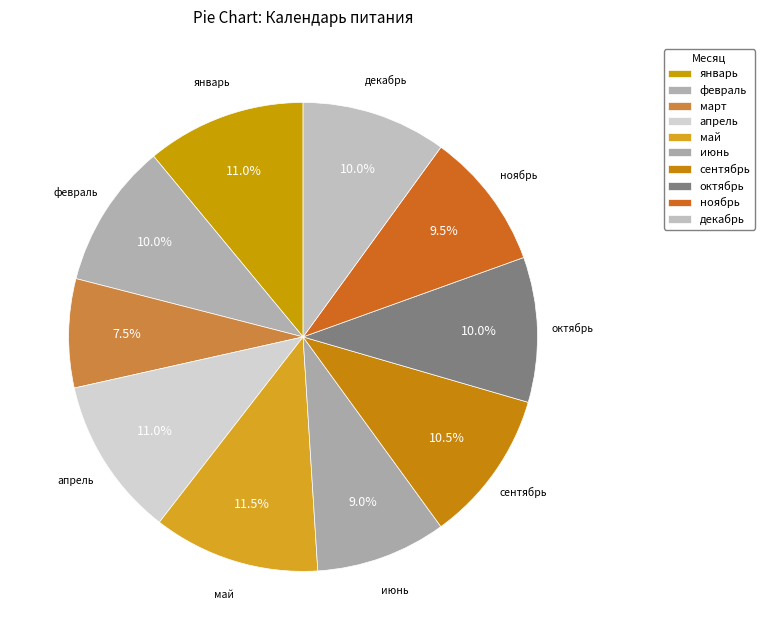

How many segments does this pie chart have?

10